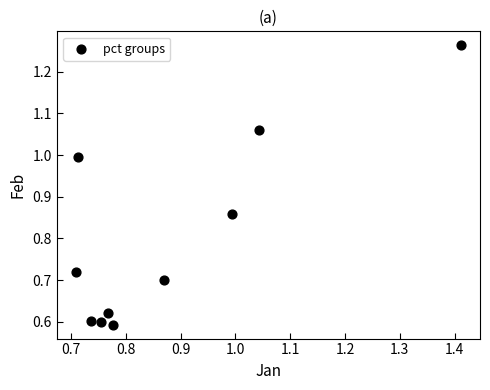

What is the average Y value?

0.8